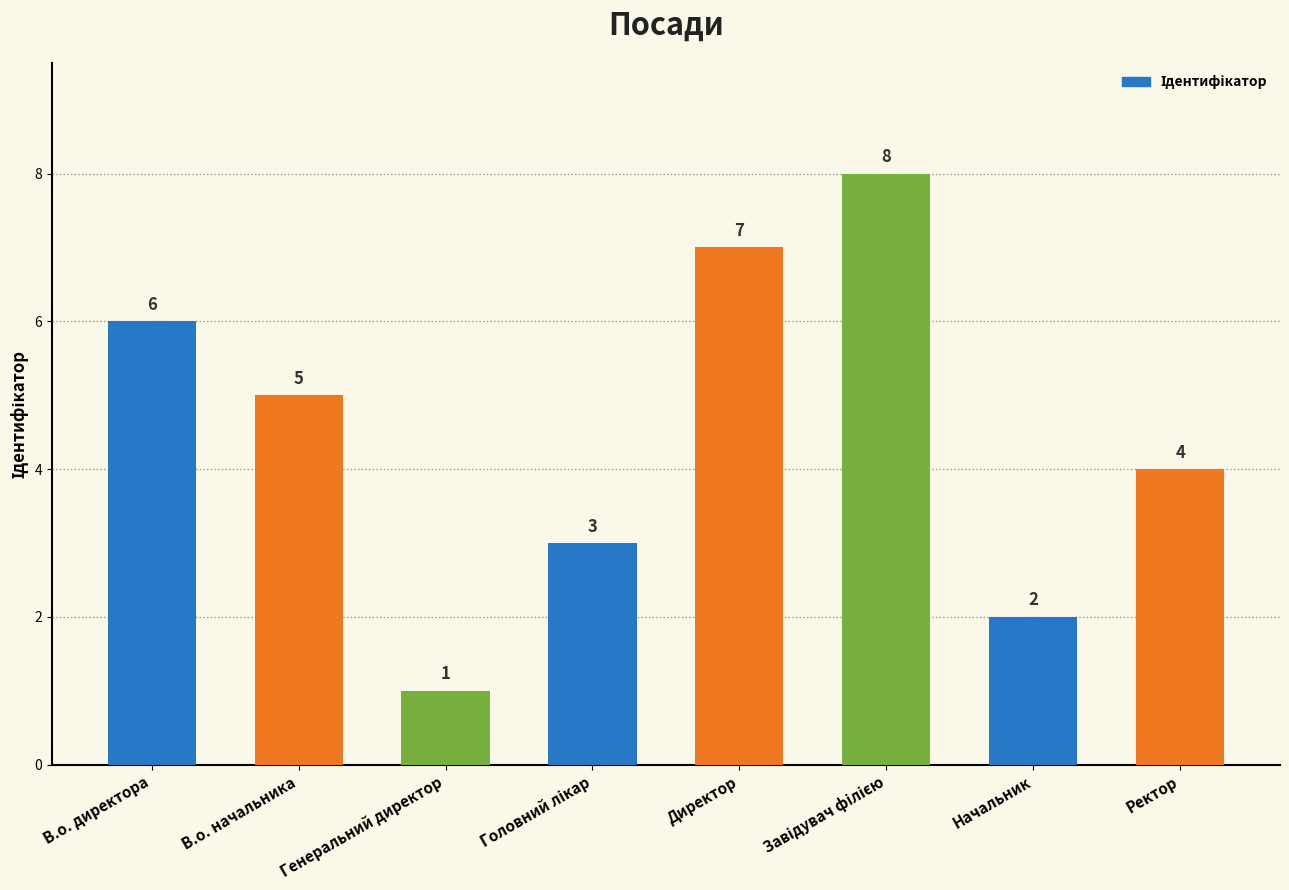

At which label does the data first exceed 5?

В.о. директора